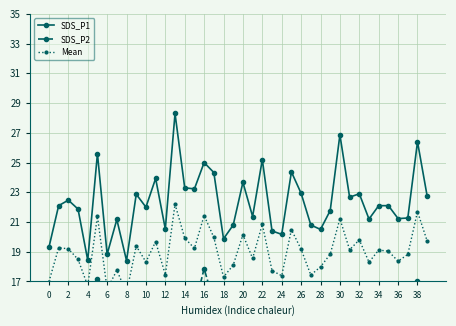

At which category does SDS_P1 reach its first local valley?

4